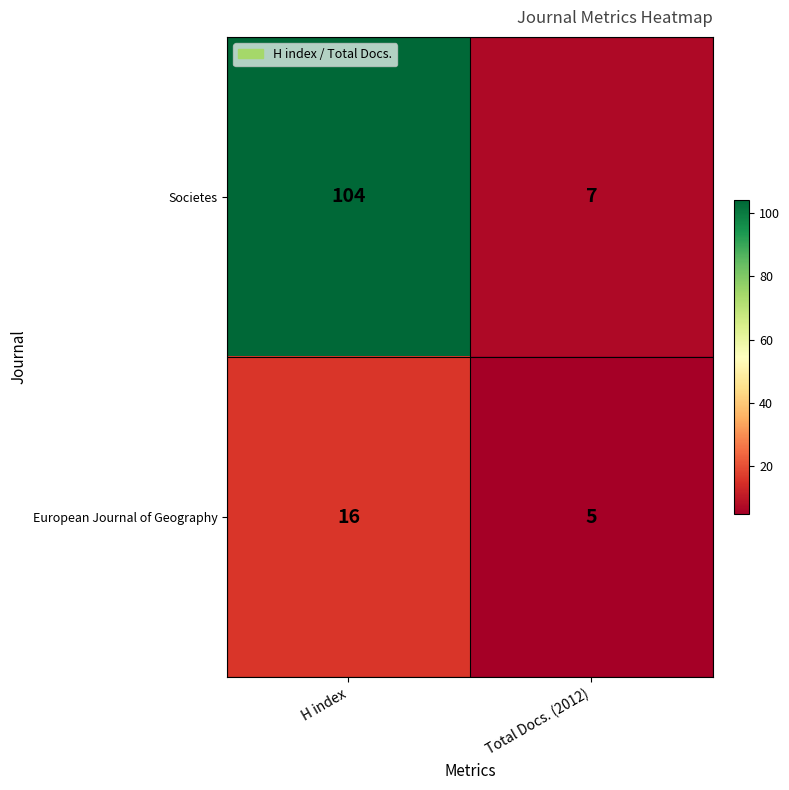

Where is European Journal of Geography nearest to the value 10?

Total Docs. (2012)